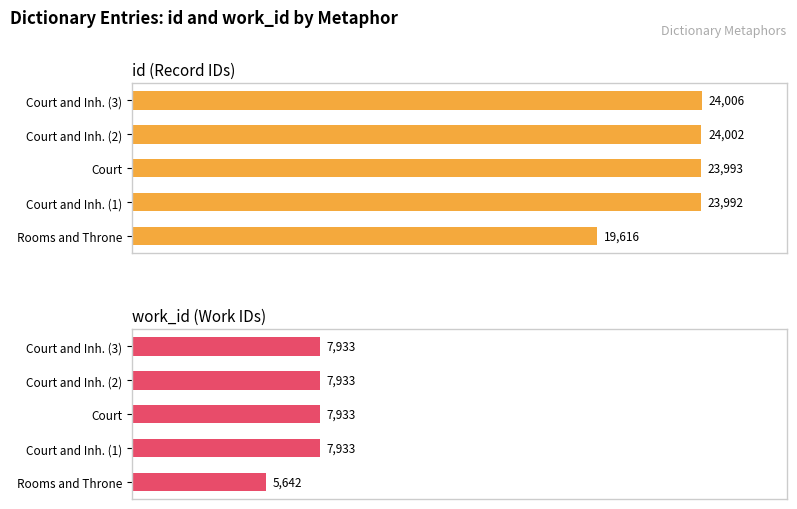

Which series has the largest total across all categories?

id